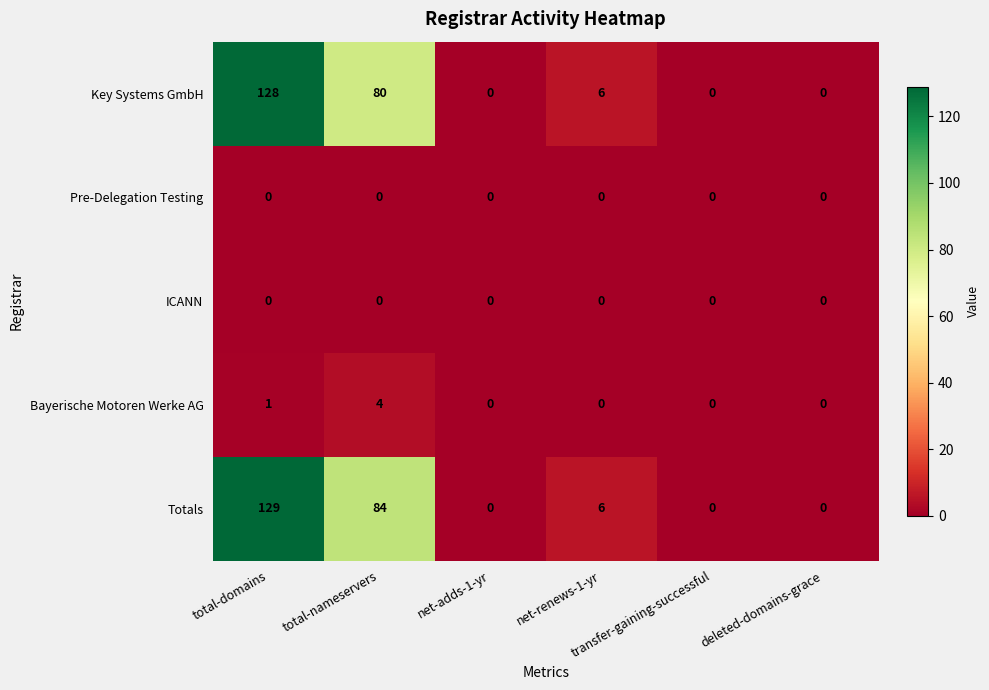

What is the greatest value displayed?

129